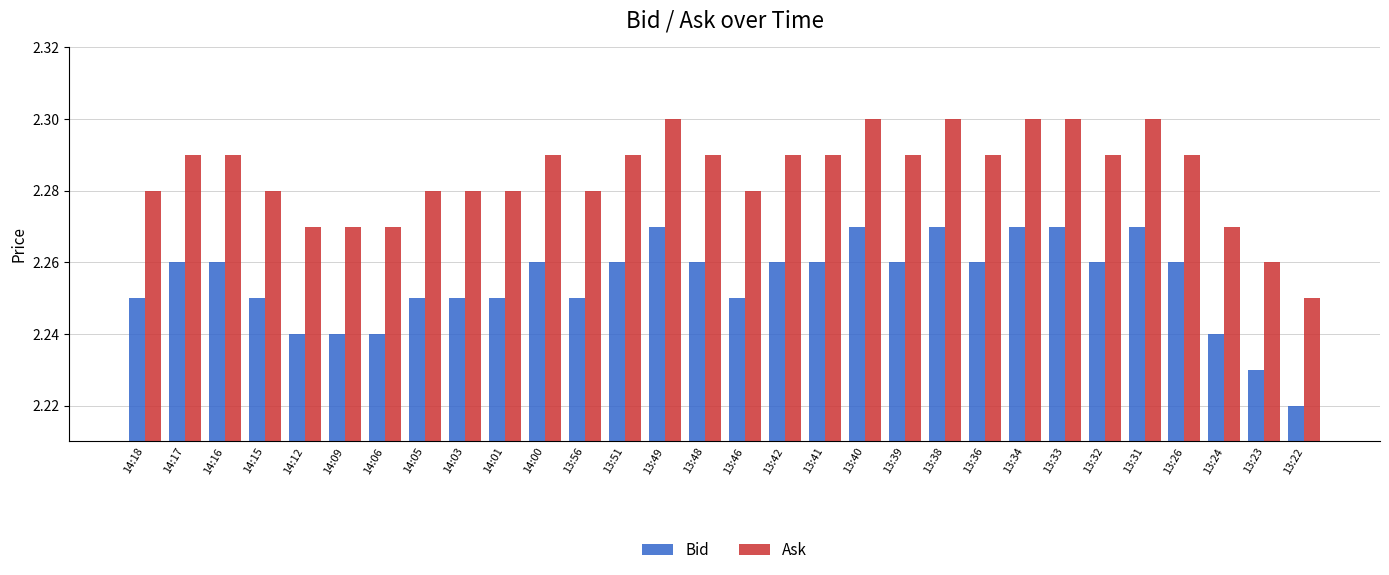

Which category has the lowest value in the Ask series?

13:22